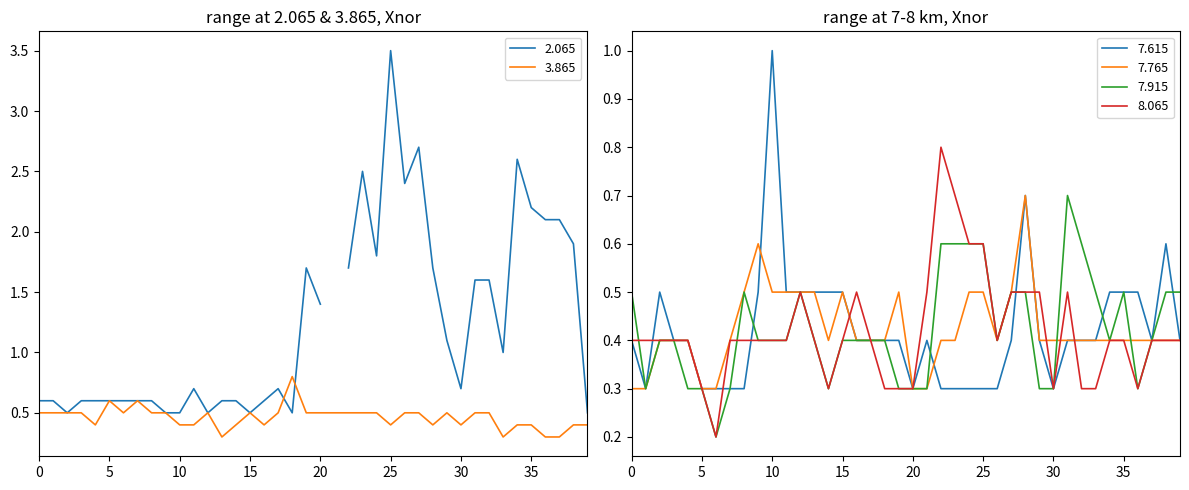

What is the difference between the second highest and minimum values in the 7.765 series?

0.3